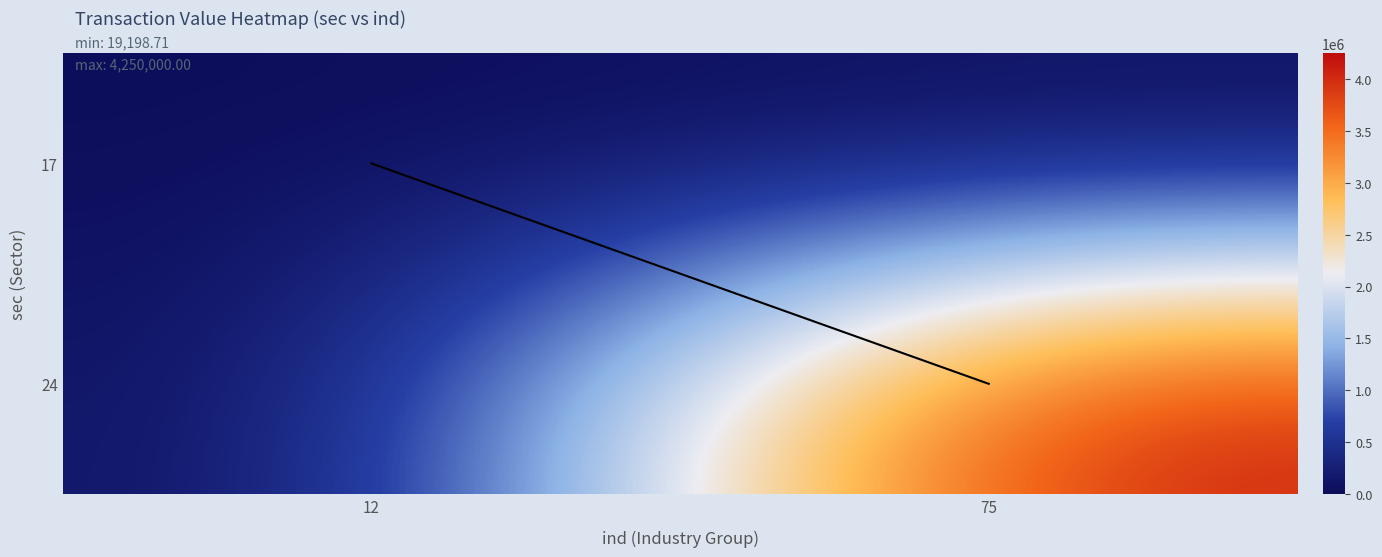

Which series has the widest spread of values?

24